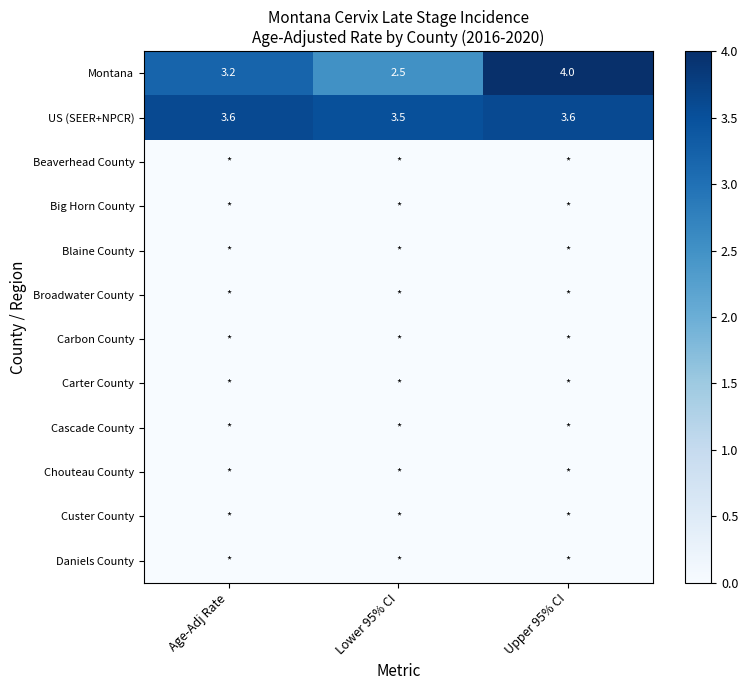

Which has a higher value, Upper 95% CI or Age-Adj Rate?

Upper 95% CI